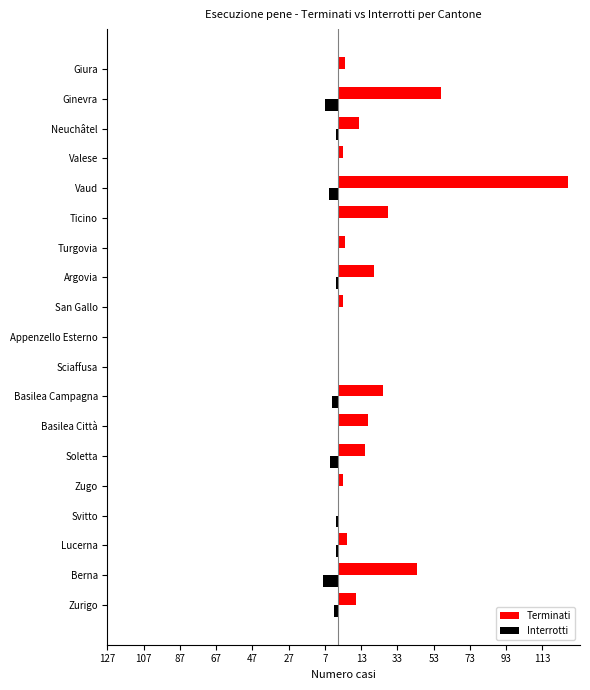

What are all the series names shown in the legend?

Terminati, Interrotti